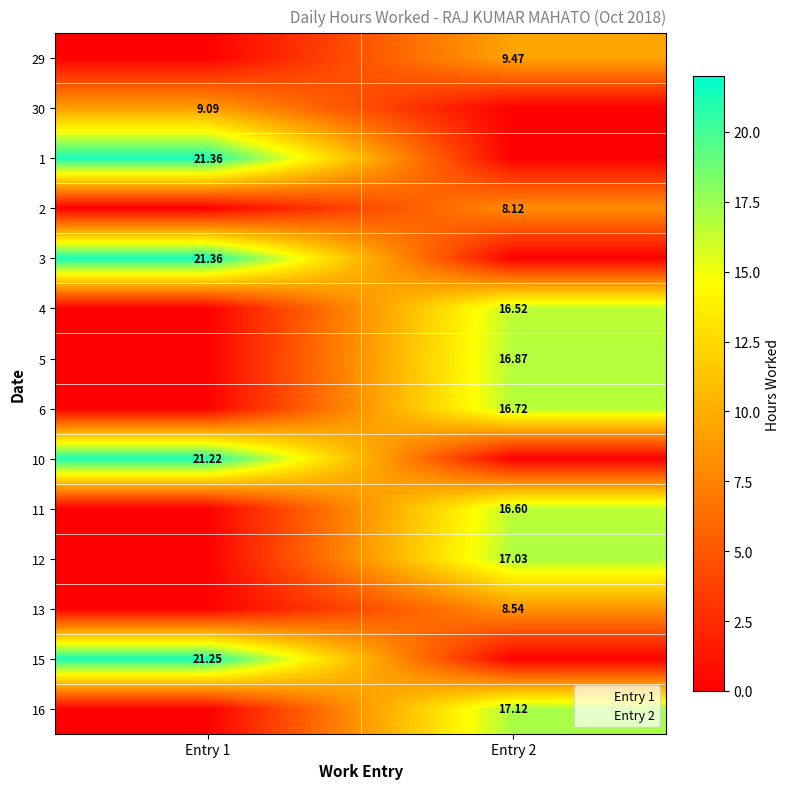

How many data points in 5 are above 16?

1